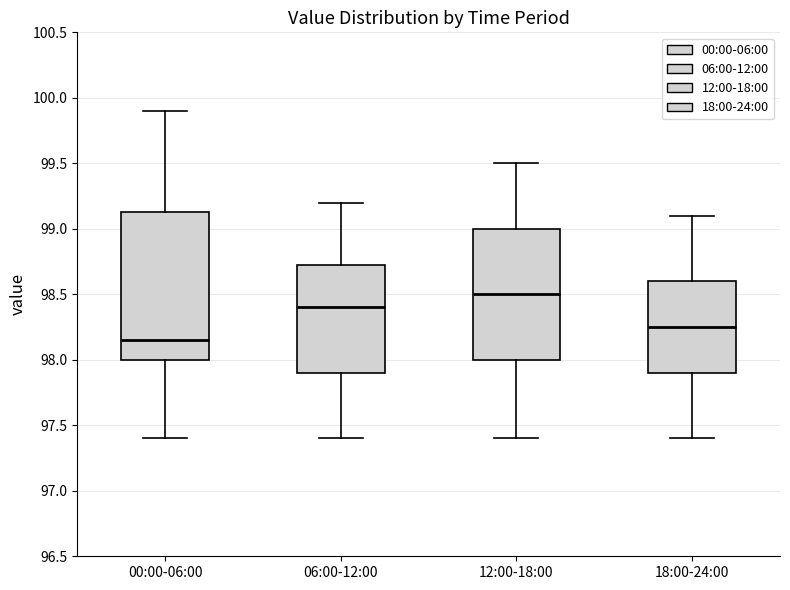

Which box is the tallest, from its lower edge to its upper edge?

00:00-06:00